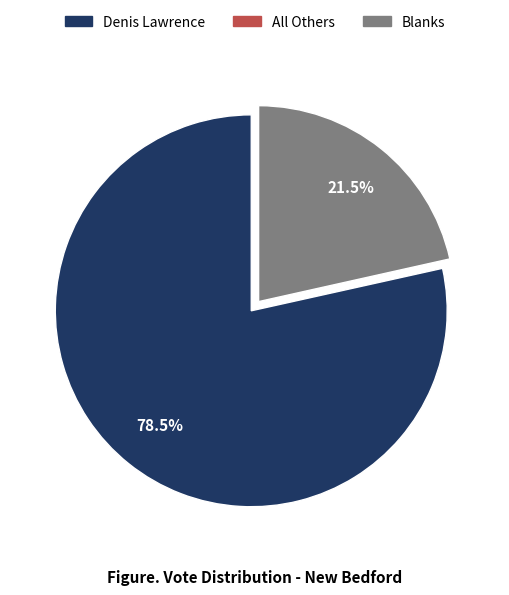

Which slice is the largest?

Denis Lawrence